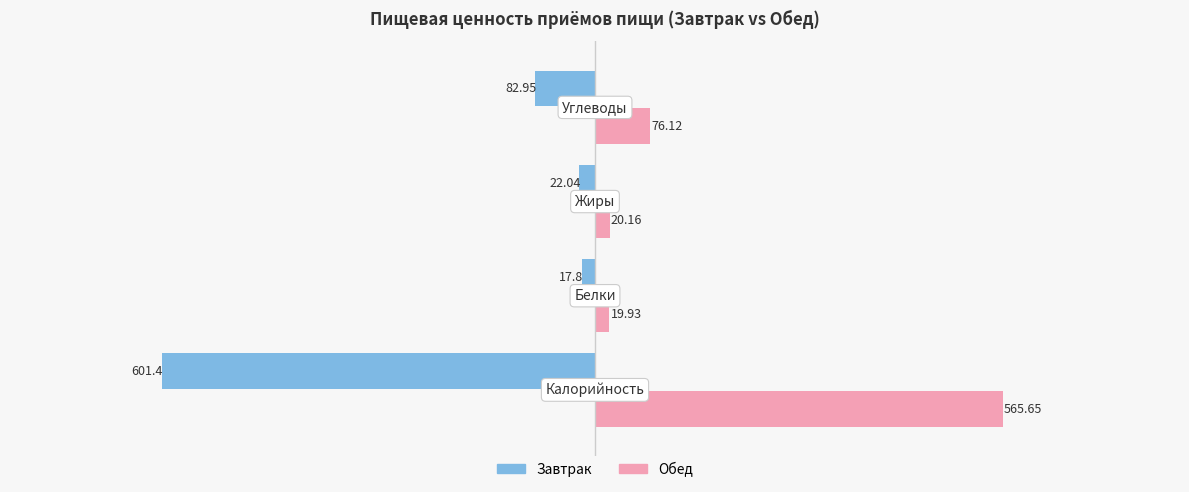

Which series has the widest spread of values?

Завтрак